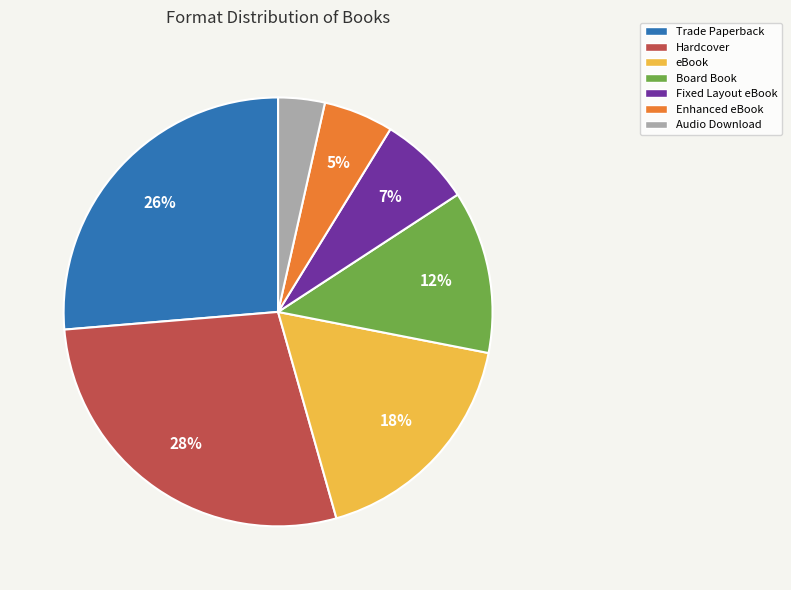

Combined, do Enhanced eBook and eBook account for over 50%?

No